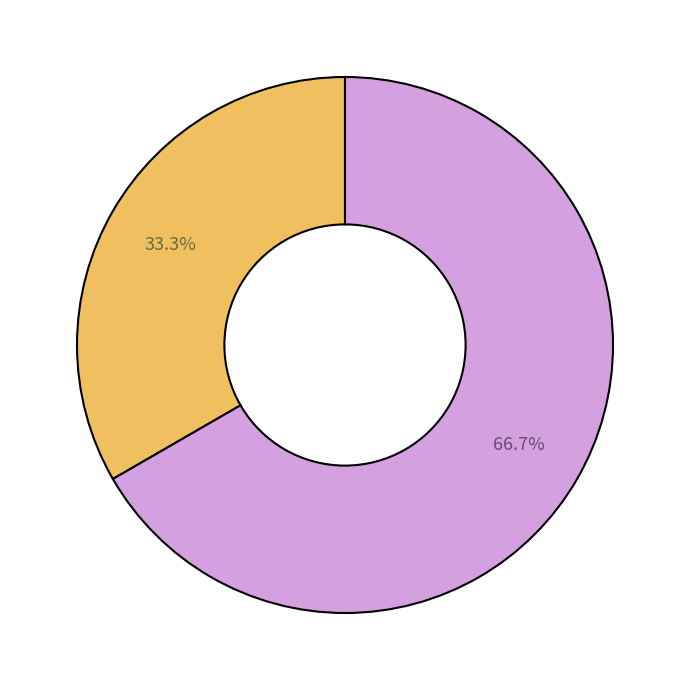

Does any single category account for the majority?

Yes